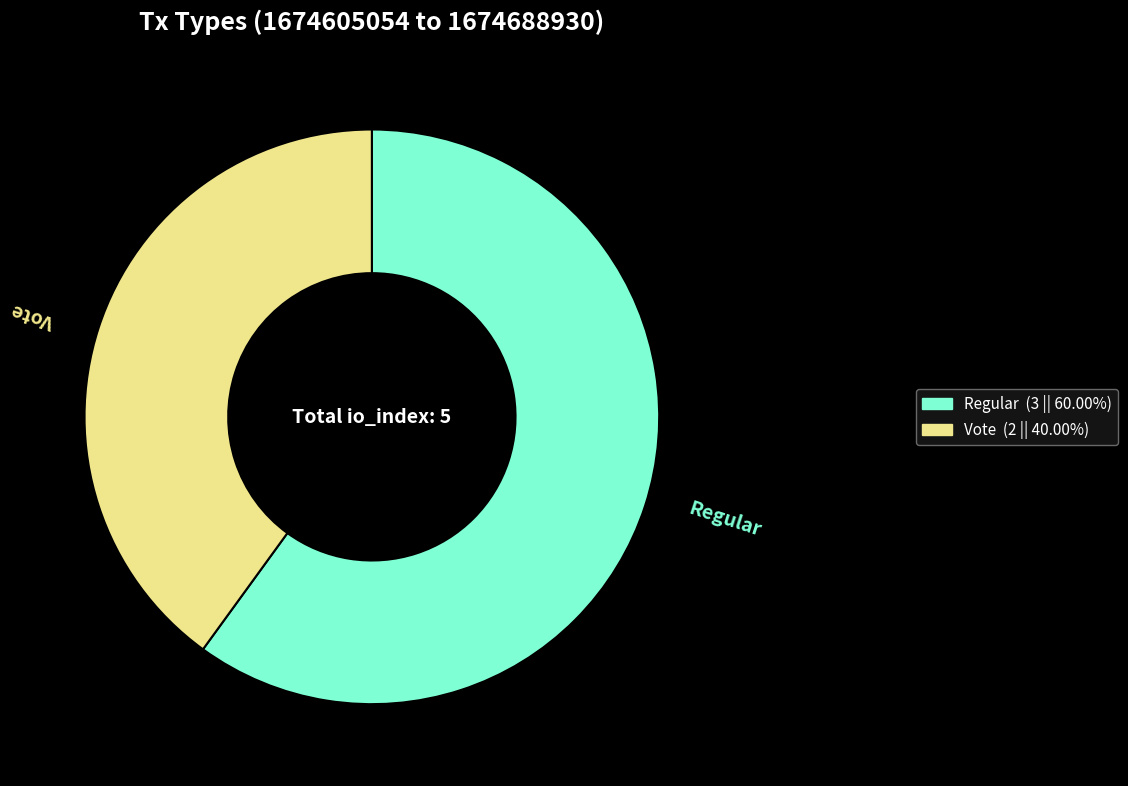

Count the number of slices in the pie.

2